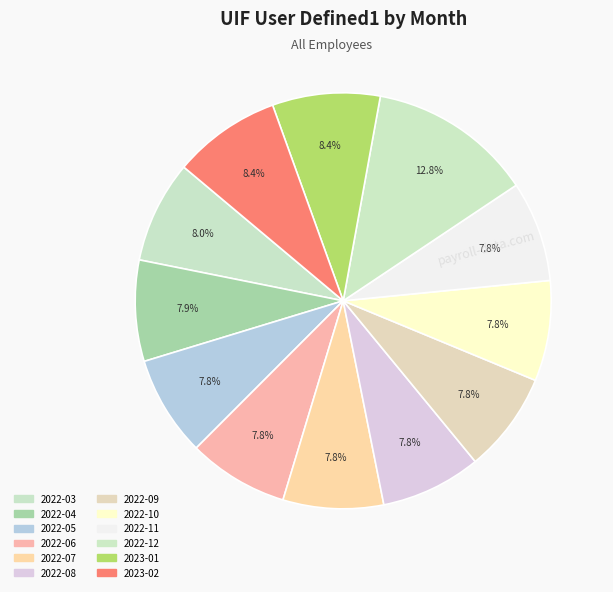

To the nearest percent, what is the difference between the 2023-02 and 2022-09 slice percentages?

1%